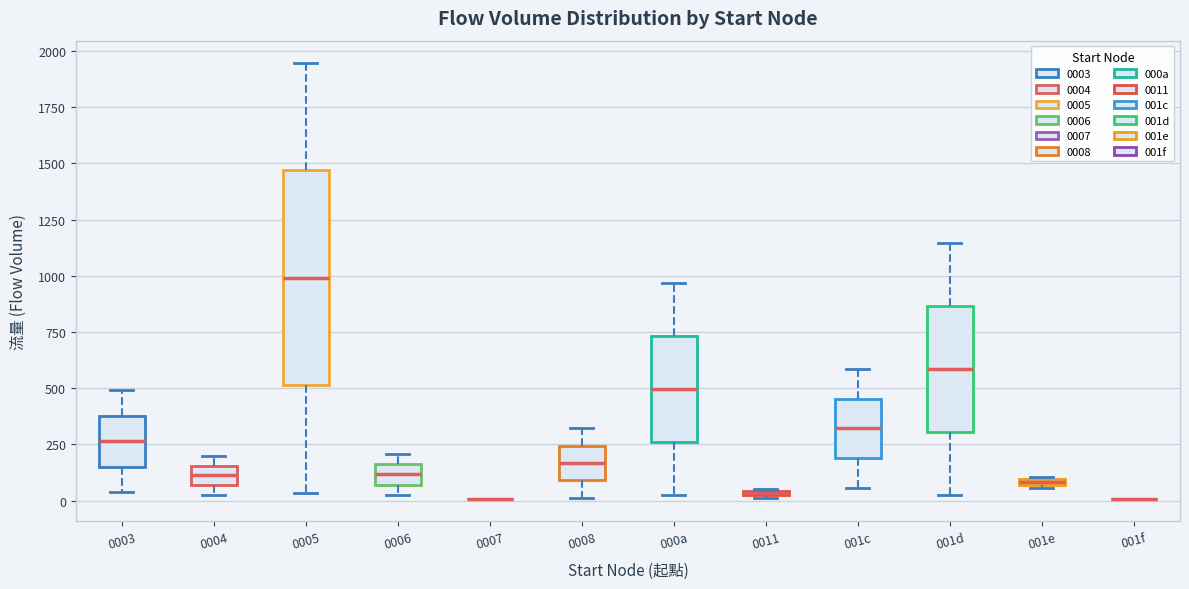

Which box is the tallest, from its lower edge to its upper edge?

0005